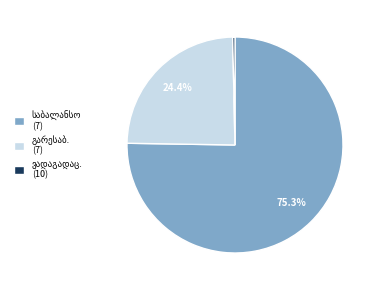

Is there a majority slice in this chart?

Yes